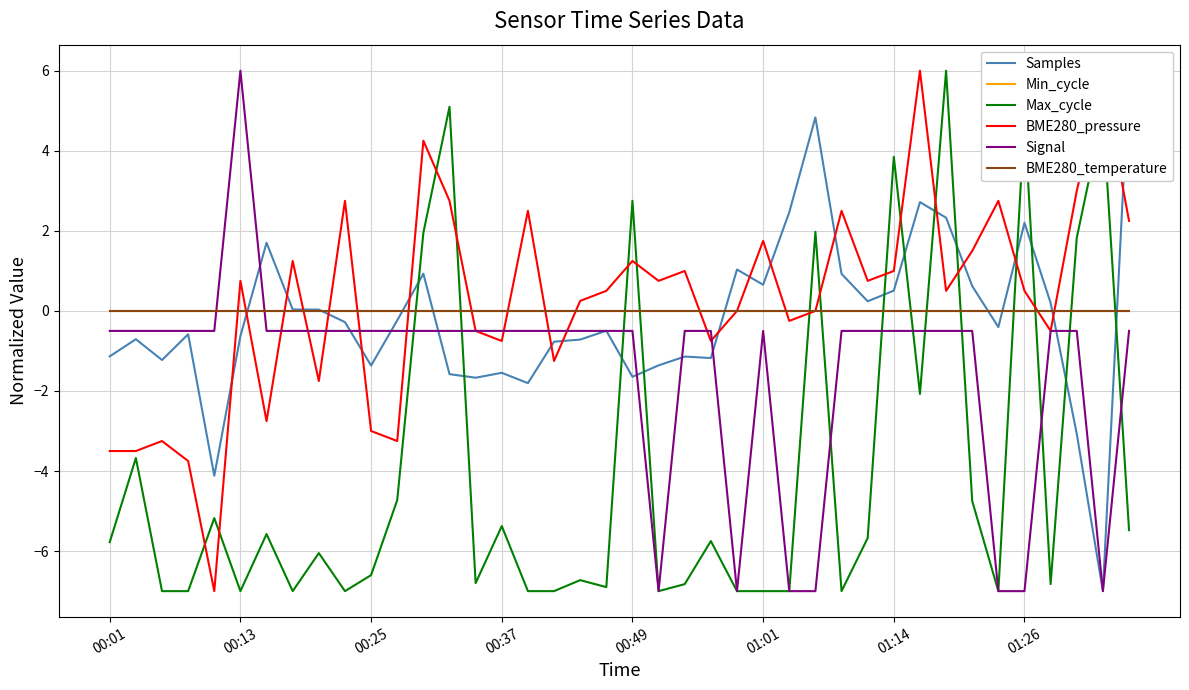

What is the total value across all series at 21?

-14.6